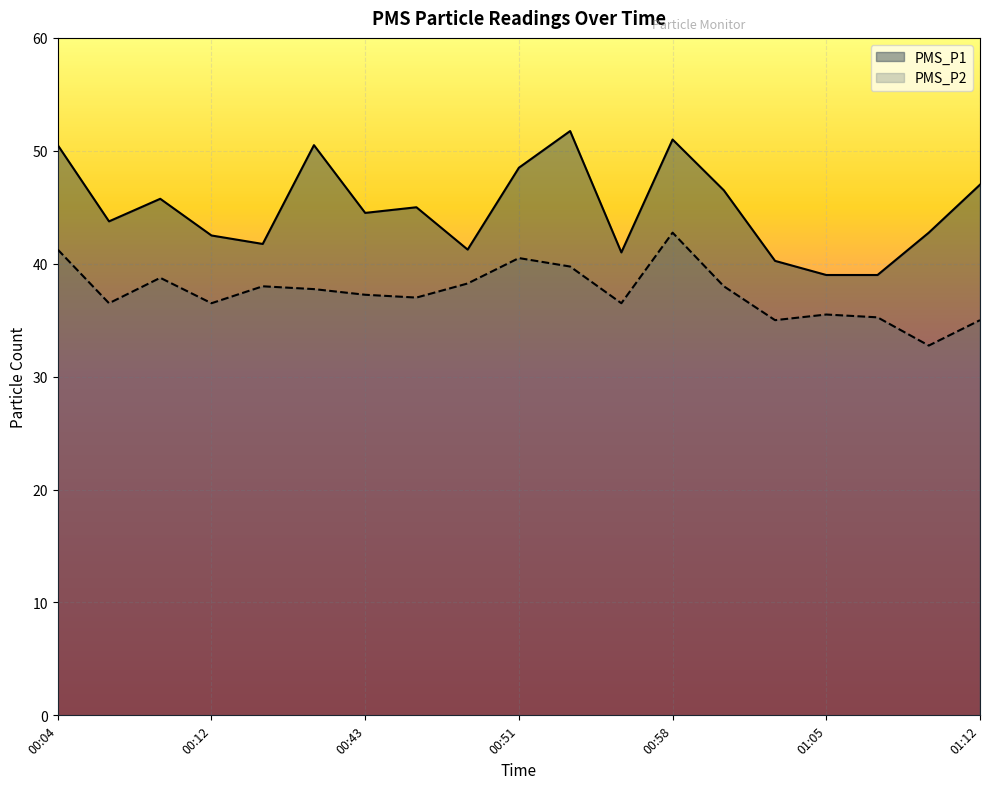

Is the value of PMS_P2 at 00:46 greater than the value of PMS_P1 at 01:05?

No